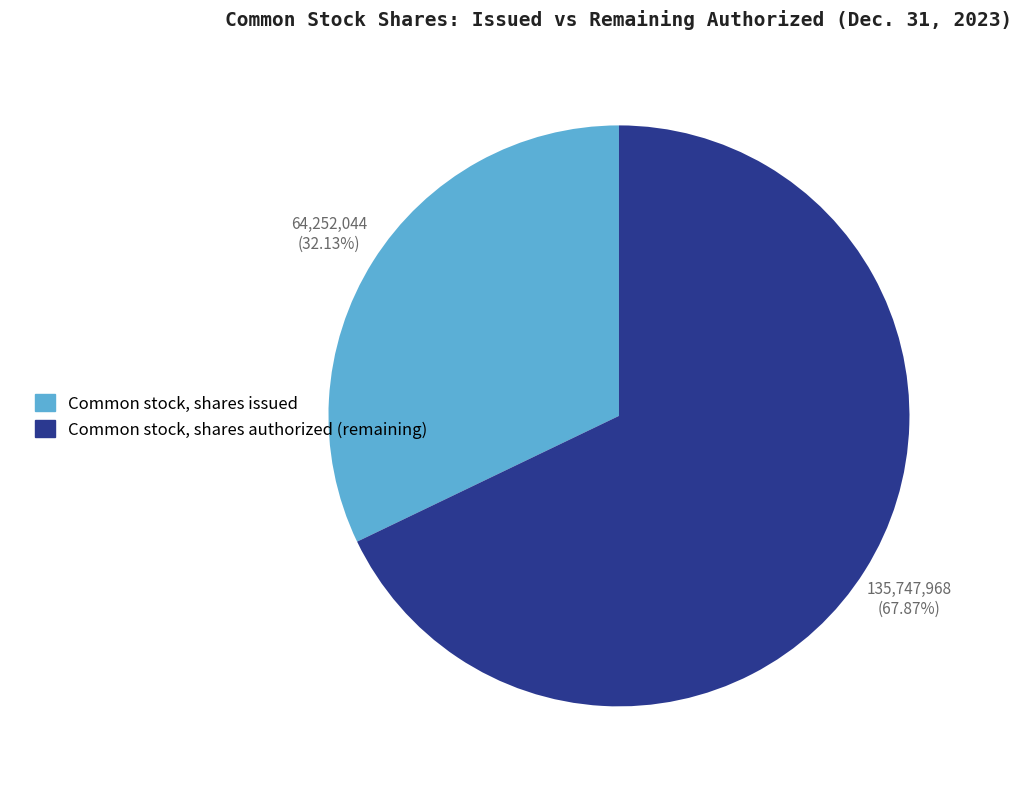

What is the majority slice?

Common stock, shares authorized